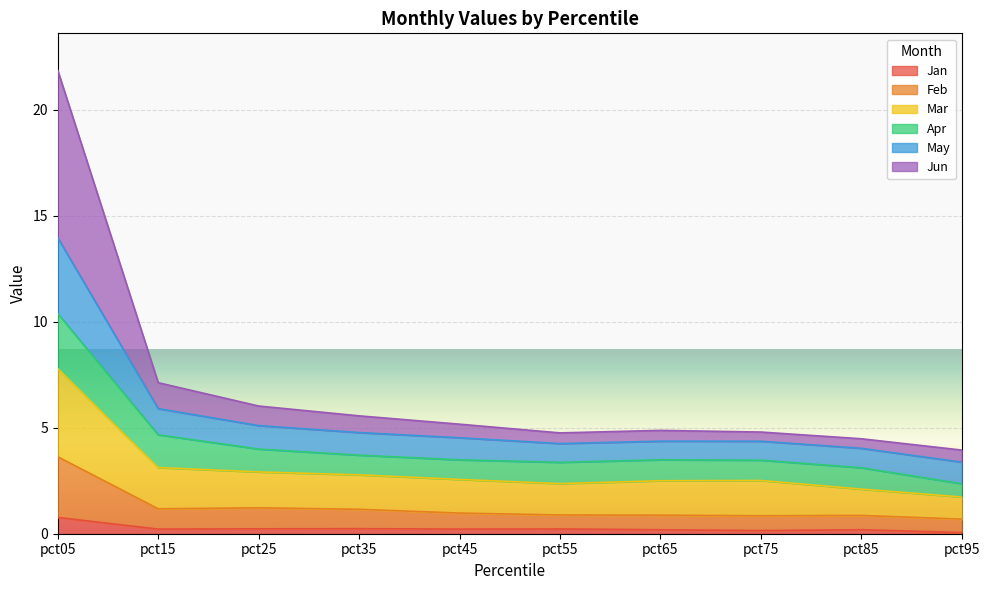

True or false: May and Mar cross at least once.

False